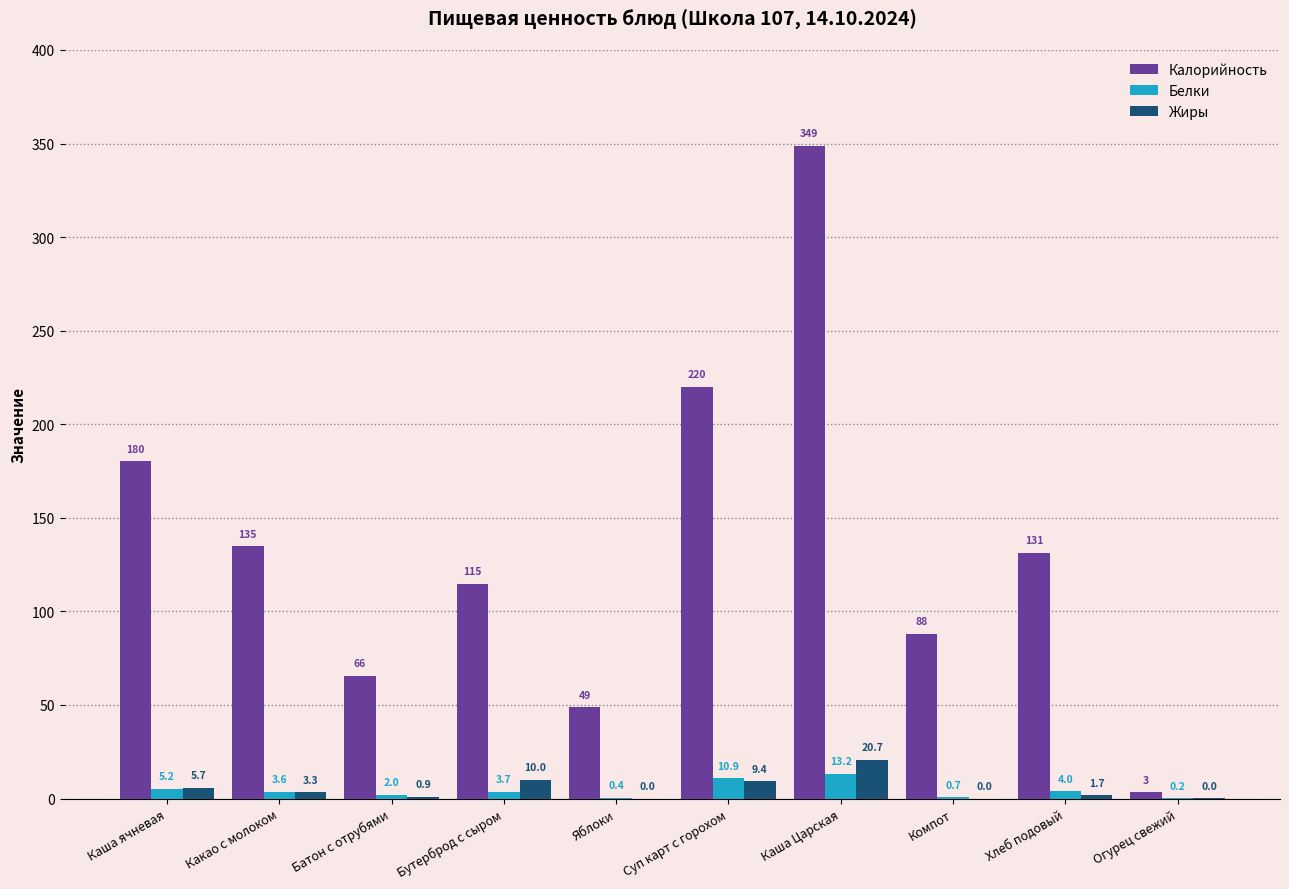

What is the maximum value for Калорийность?

348.8